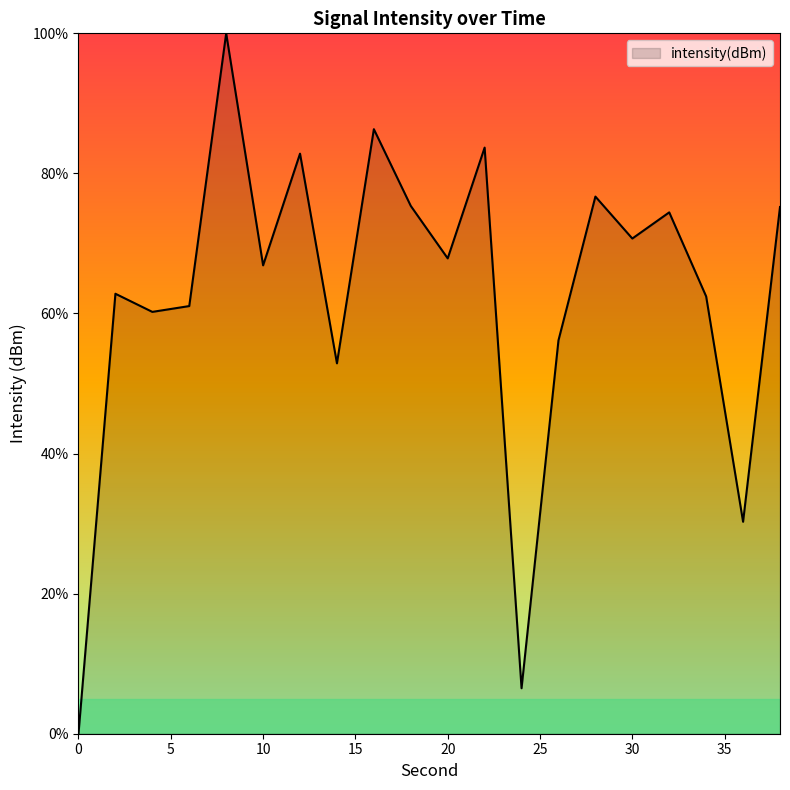

What is the difference between the maximum and minimum values?

100.0